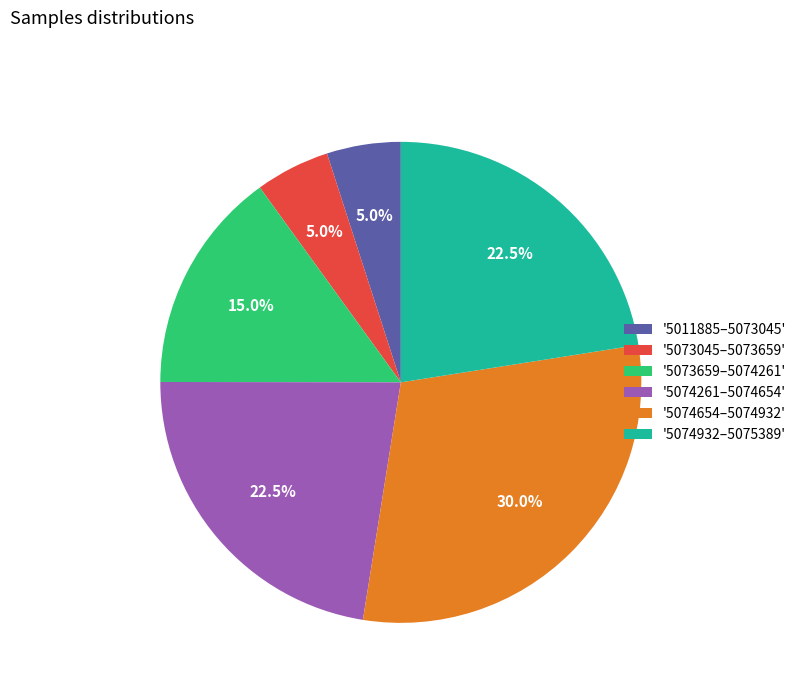

How much of the chart is everything except '5074932–5075389'?

77.5%